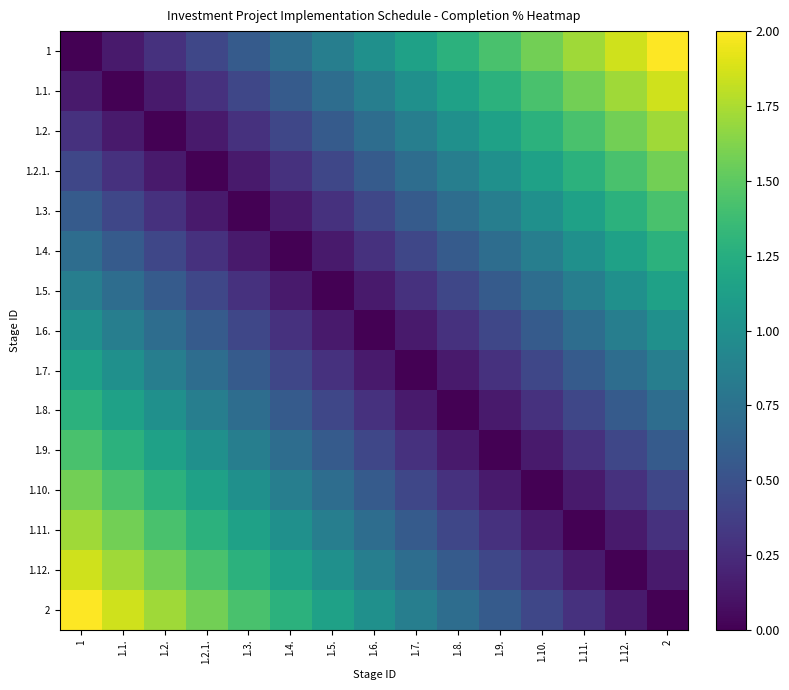

Between 1.4. and 1.8., which is larger?

1.8.